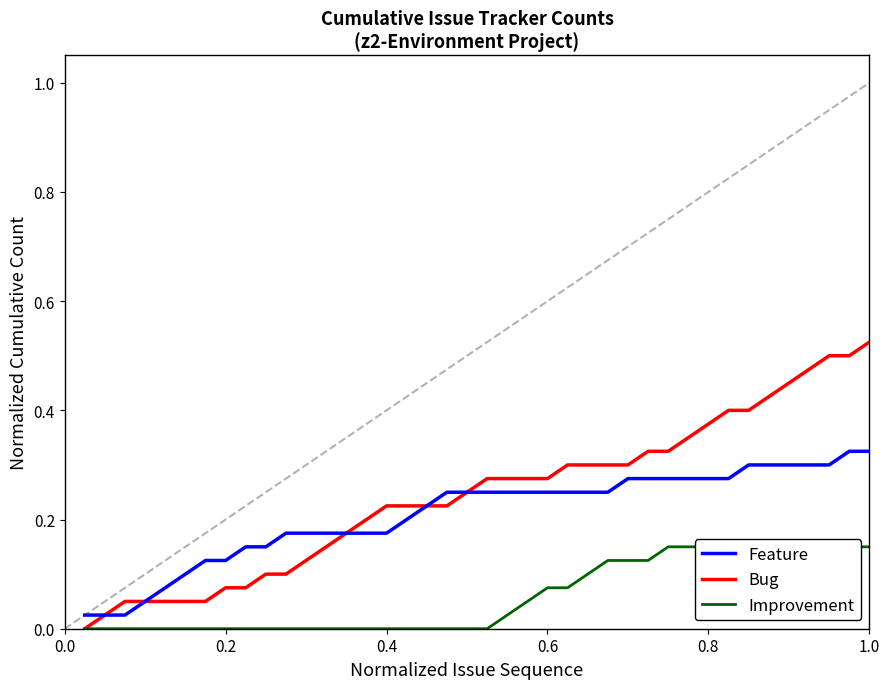

How many lines are shown in the chart?

3